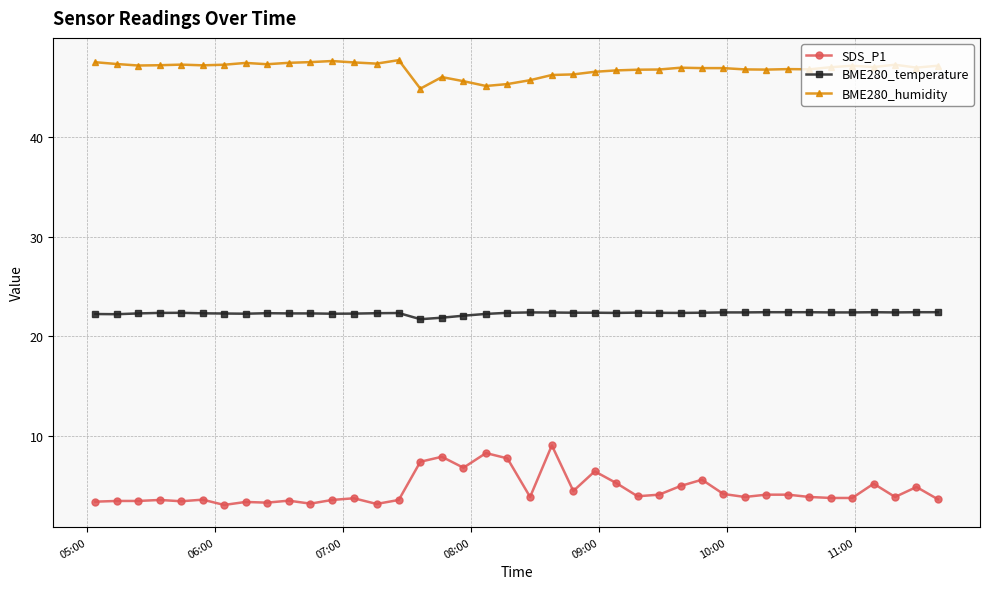

What are all the series names shown in the legend?

SDS_P1, BME280_temperature, BME280_humidity